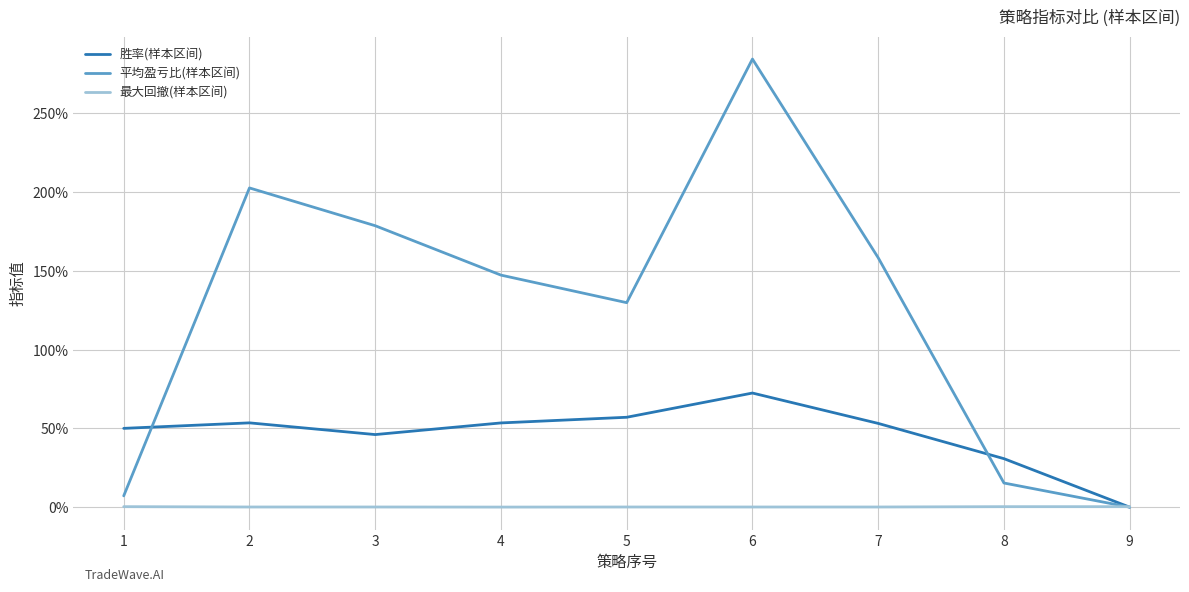

Is this an area chart (filled region under the line)?

No